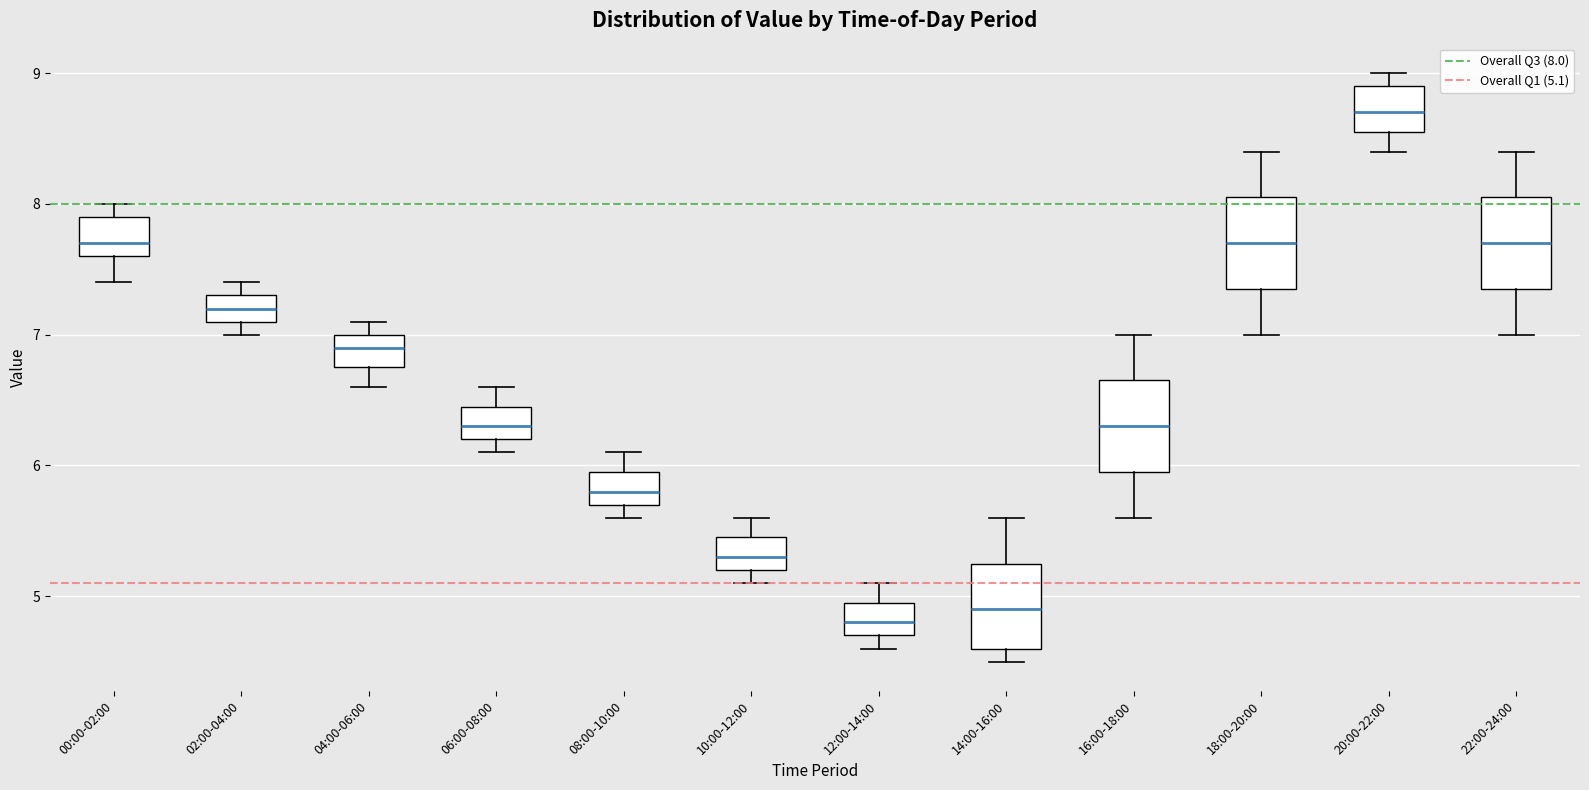

Which box has the lowest median line?

12:00-14:00